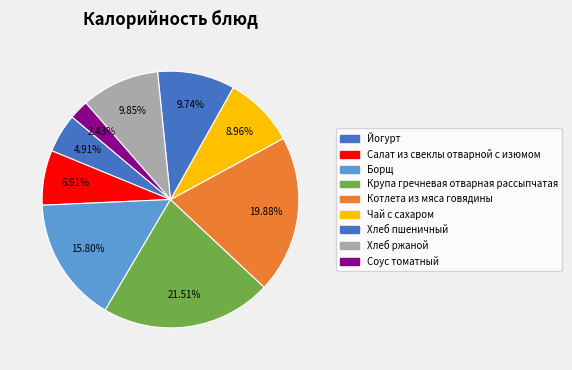

Does Чай с сахаром account for over 50% of the chart?

No